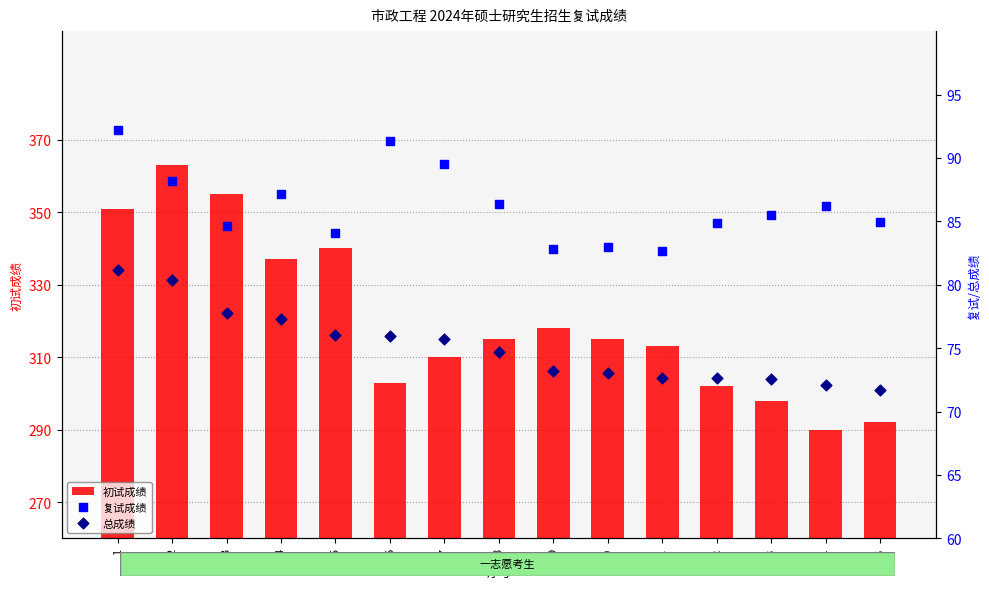

Is the value of 初试成绩 at 5 greater than the value of 复试成绩 at 6?

Yes